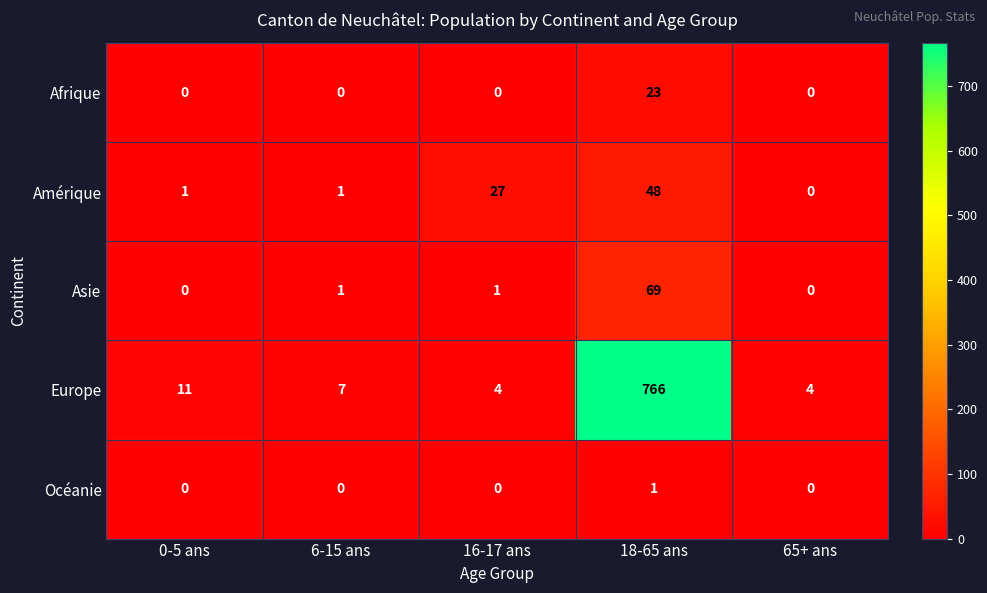

The value of Océanie at 16-17 ans is -1. True or false?

False